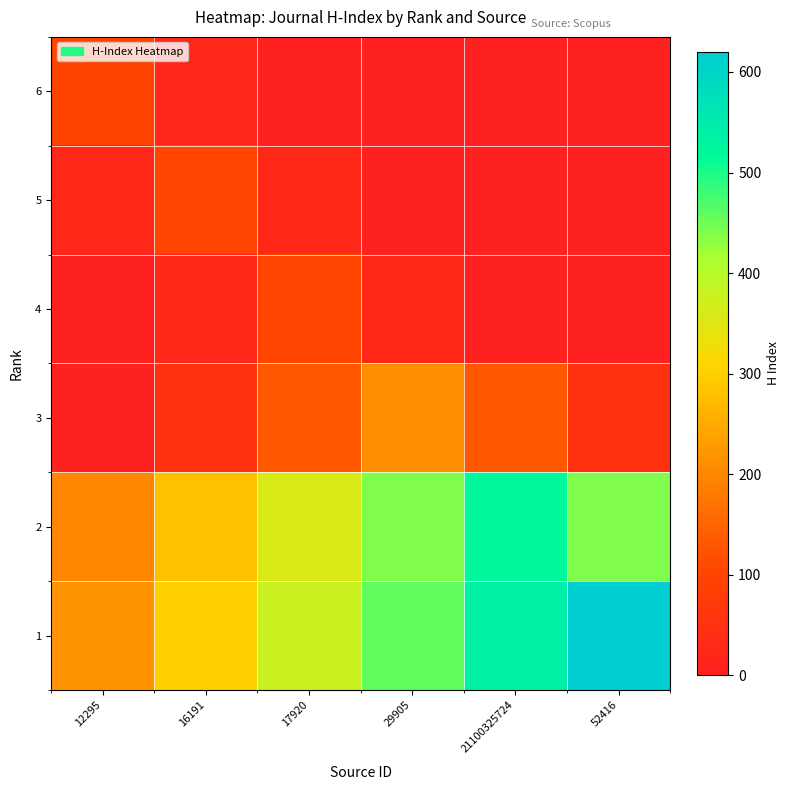

Reading right to left, extract all data points from this chart.

6: 52416=0	21100325724=0	29905=0	17920=0	16191=24	12295=104
5: 52416=0	21100325724=0	29905=0	17920=25	16191=105	12295=25
4: 52416=0	21100325724=0	29905=25	17920=105	16191=25	12295=0
3: 52416=51	21100325724=131	29905=211	17920=131	16191=51	12295=0
2: 52416=440	21100325724=520	29905=440	17920=360	16191=280	12295=200
1: 52416=620	21100325724=540	29905=460	17920=380	16191=300	12295=220